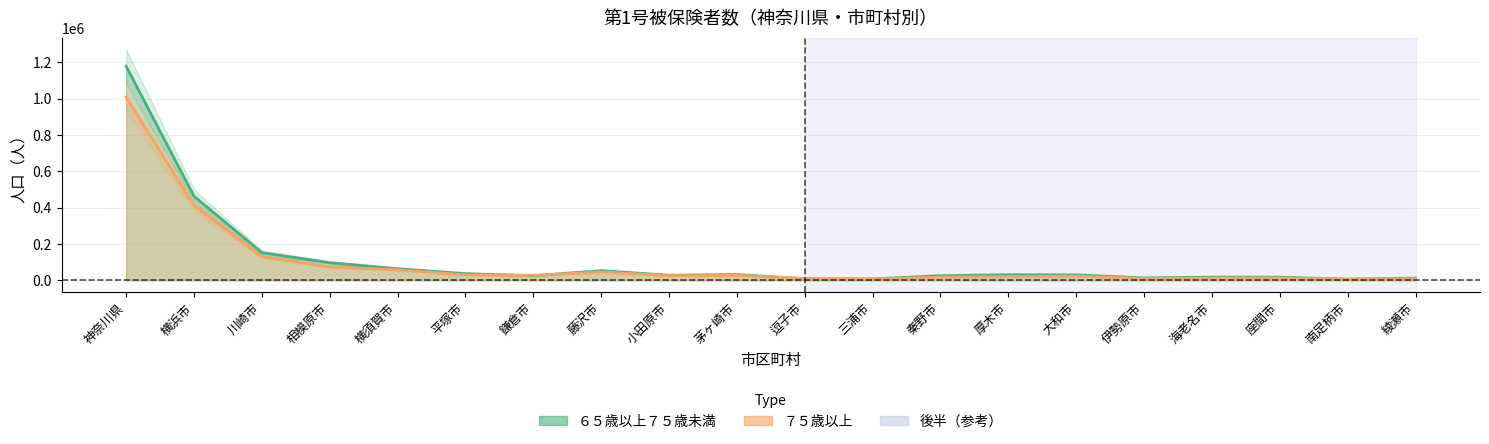

At which label is ７５歳以上 closest to 507767?

横浜市